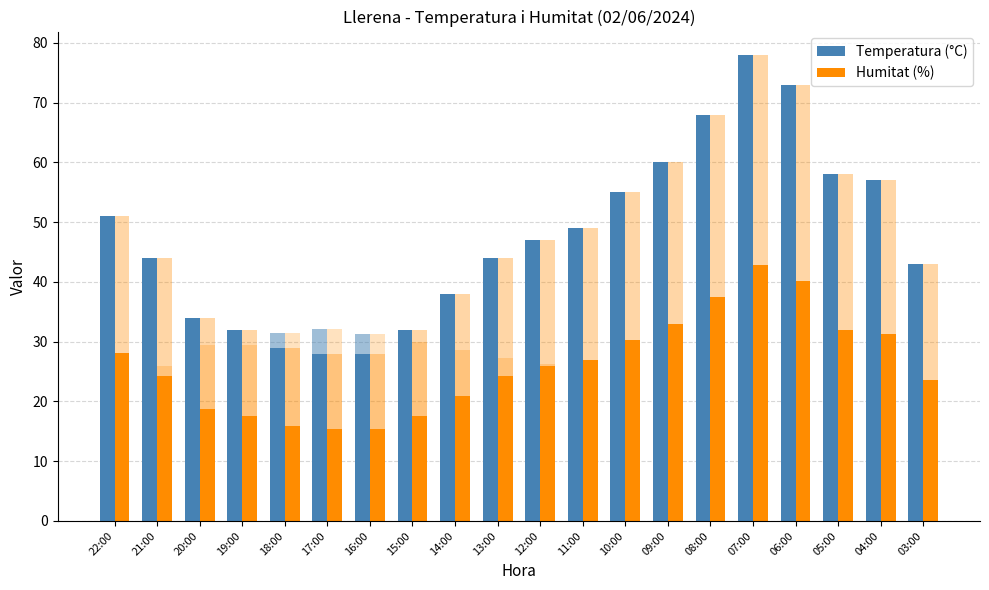

Count the number of data series in this chart.

2